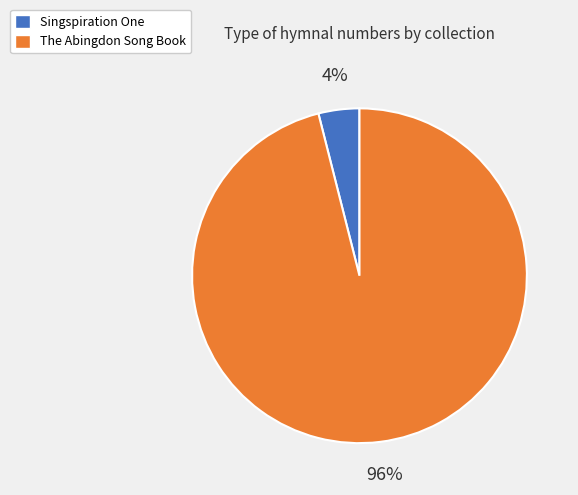

Which slice is the smallest?

Singspiration One